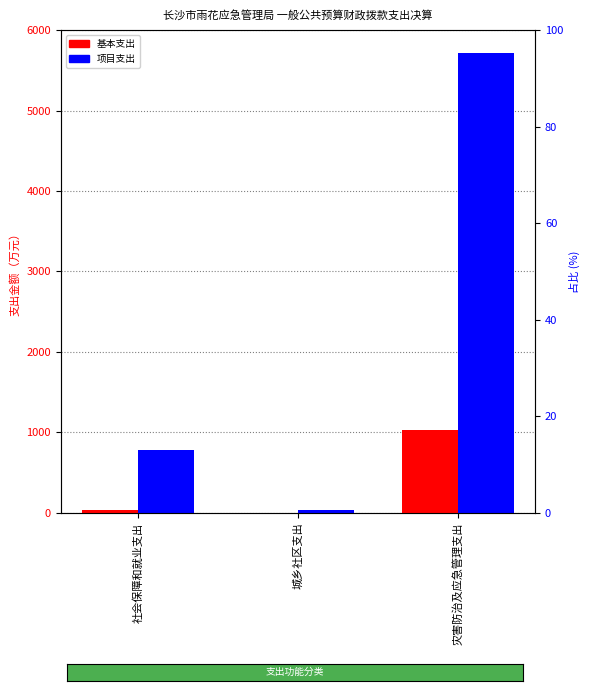

Reading left to right, list all the values displayed in this chart.

基本支出: 社会保障和就业支出=38.9	城乡社区支出=0.0	灾害防治及应急管理支出=1025.3
项目支出: 社会保障和就业支出=785.2	城乡社区支出=37.0	灾害防治及应急管理支出=5714.9